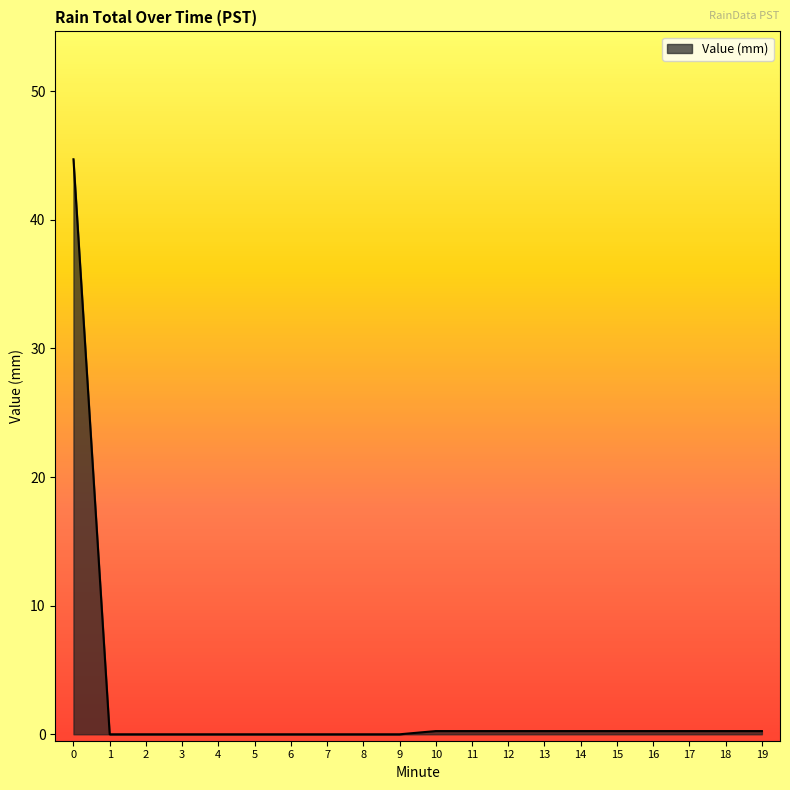

What is the difference between the maximum and minimum values?

44.7